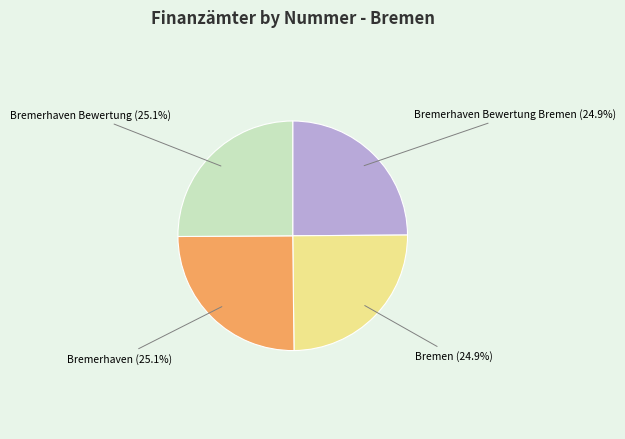

Does any single category account for the majority?

No